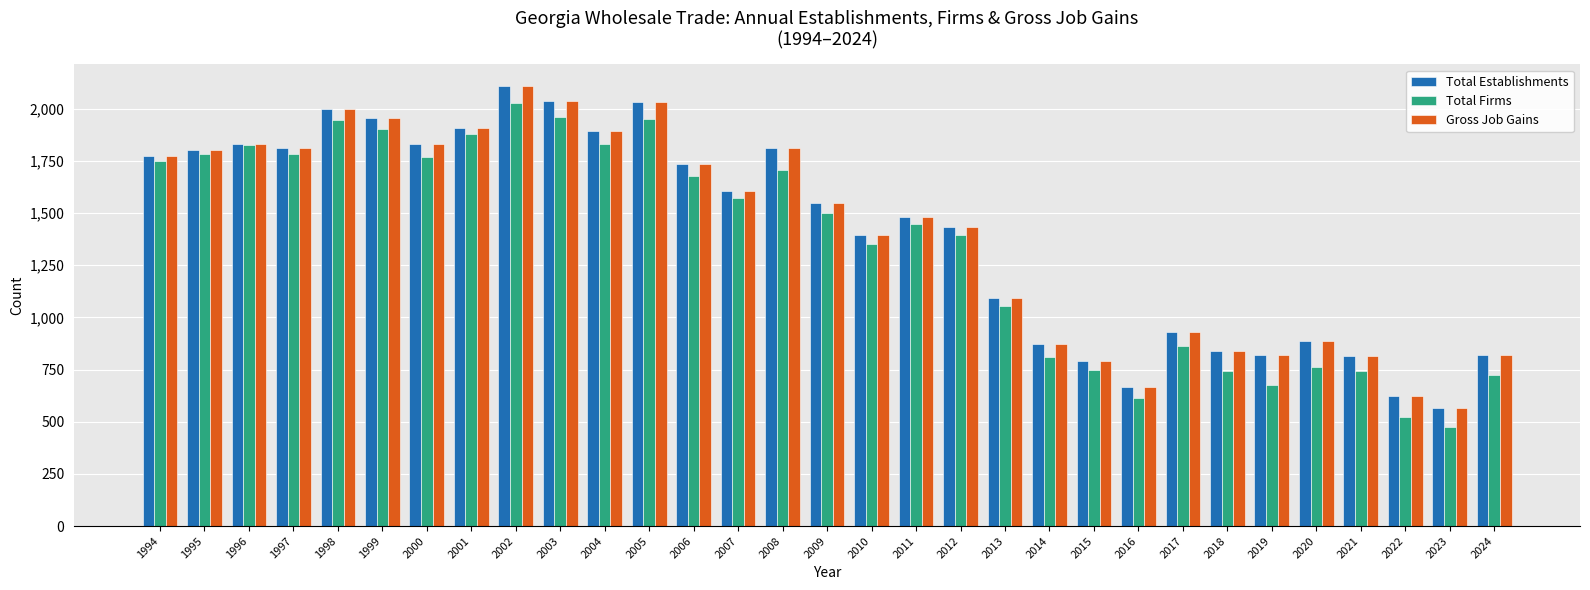

Which category has the highest value across all series?

2002